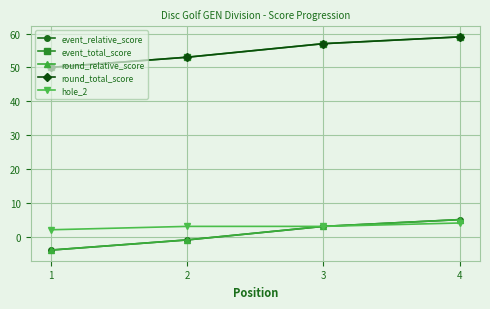

Does the chart display data point markers on the line(s)?

Yes